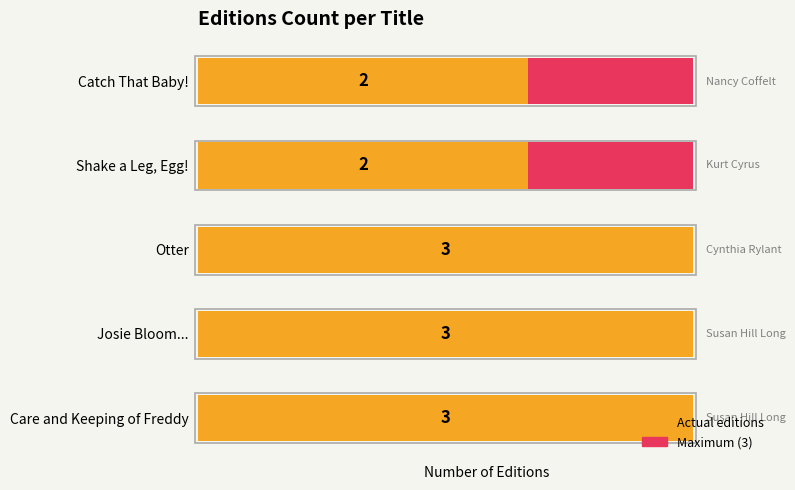

Rank the series by their maximum value, from highest to lowest.

Actual editions, Maximum editions